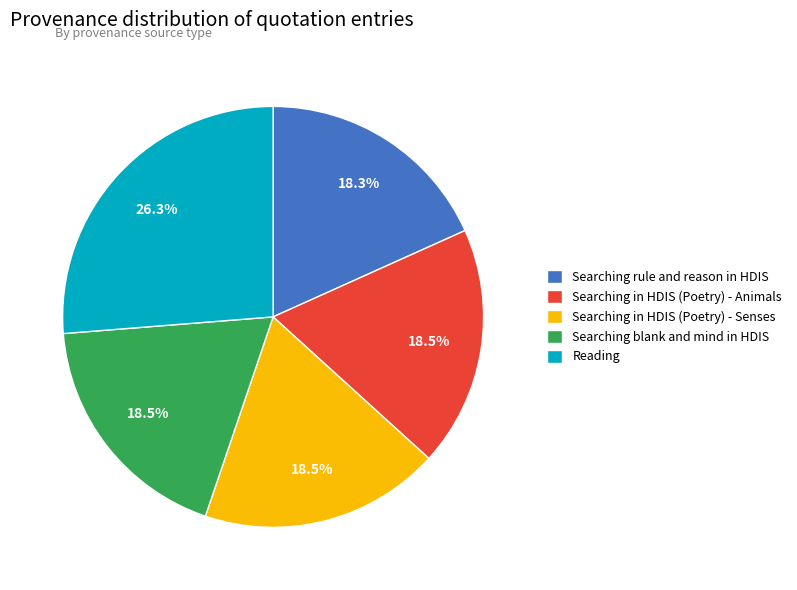

Approximately how many times larger is the value at Searching rule and reason in HDIS compared to Reading?

0.7